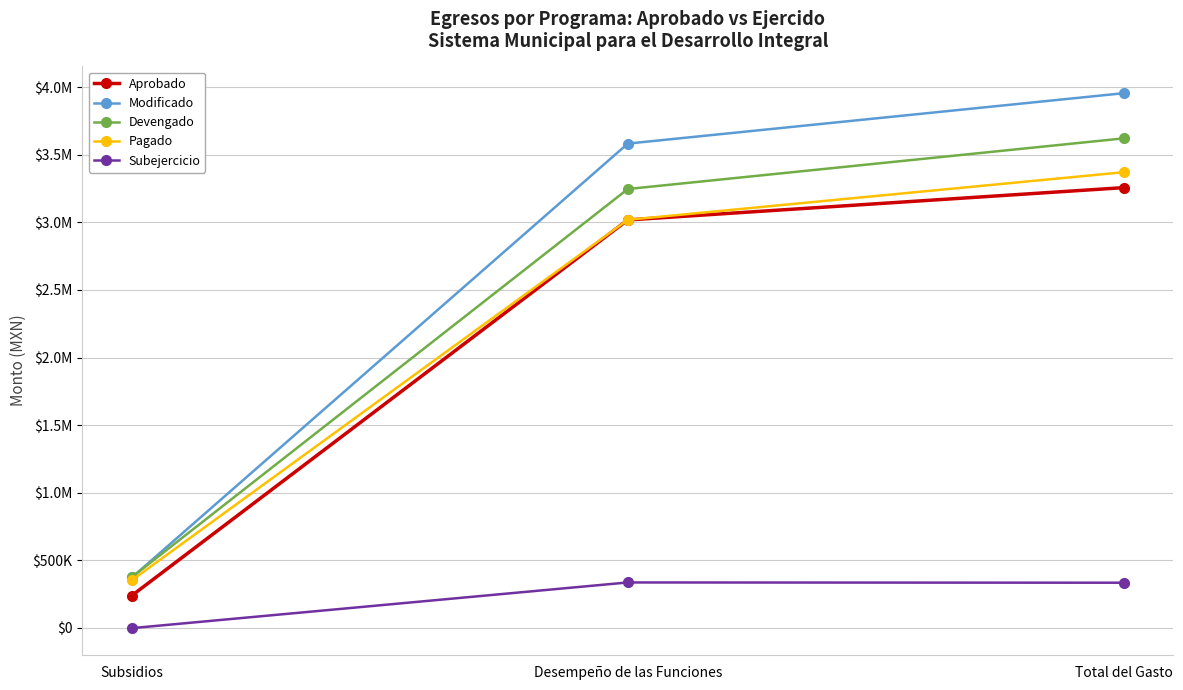

What is the label of the 2nd point from the left?

Desempeño de las Funciones